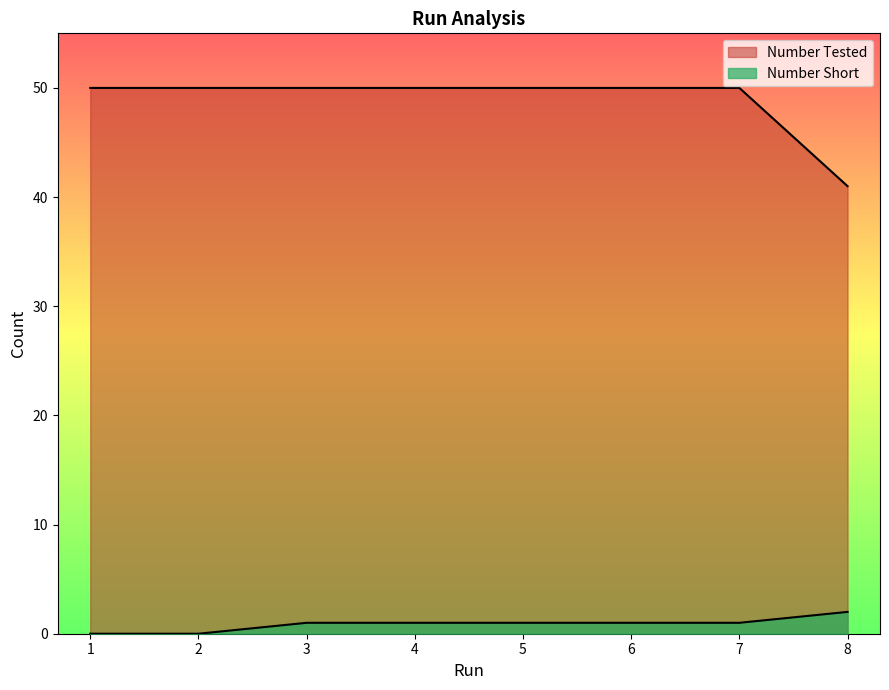

List the series in order of their overall mean, highest first.

Number Tested, Number Short